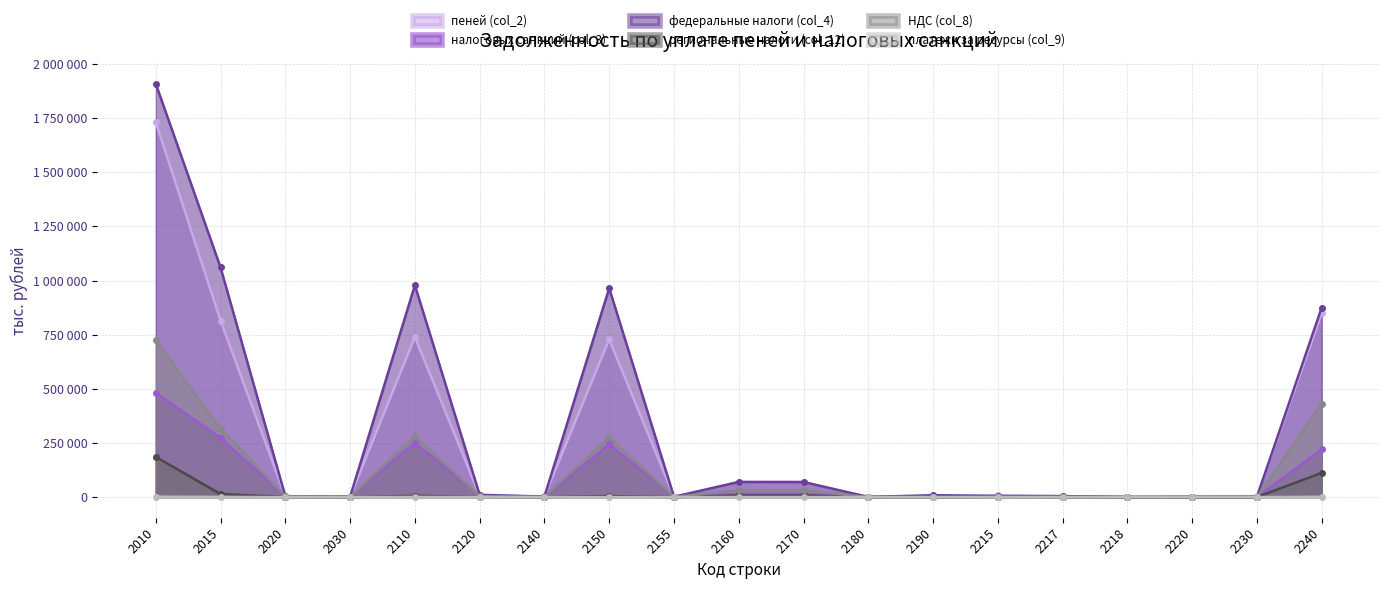

List the series in order of their peak value, highest first.

федеральные налоги (col_4), пеней (col_2), НДС (col_8), налоговых санкций (col_3), региональные налоги (col_12), платежи за ресурсы (col_9)